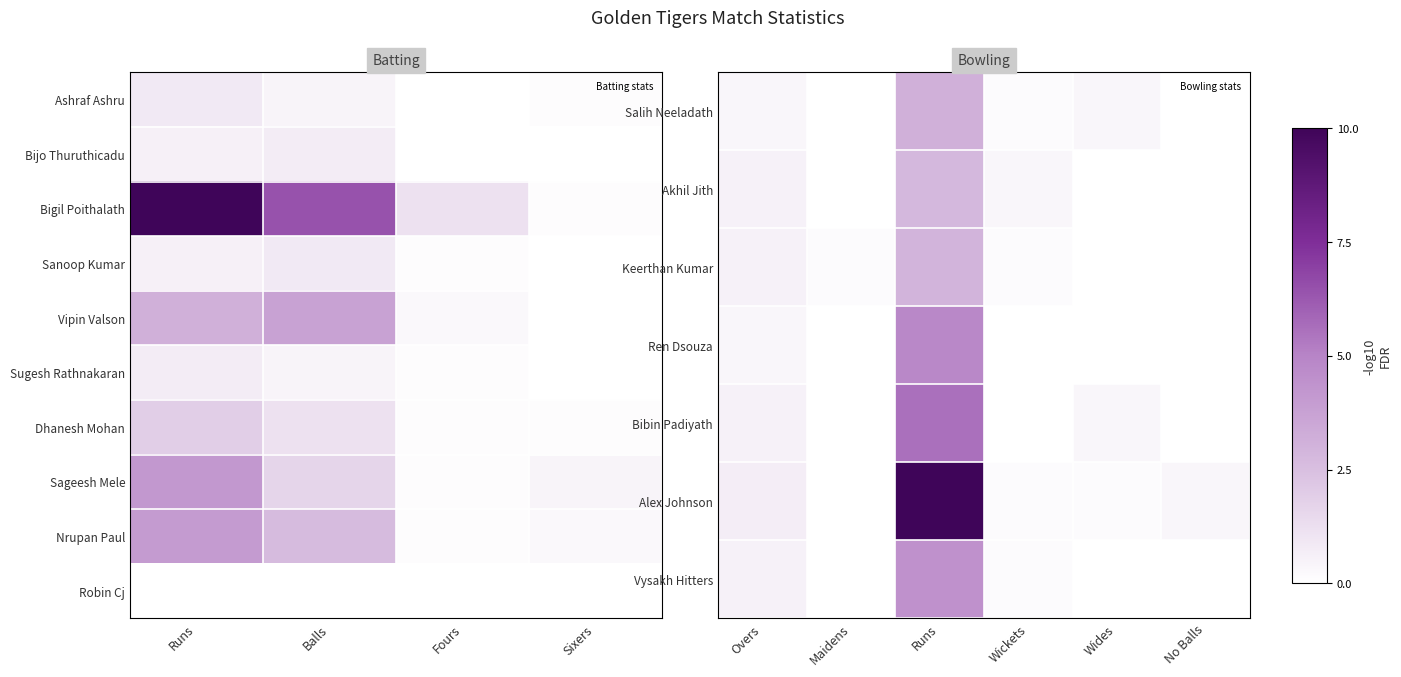

At how many categories does at least one series exceed 0?

4